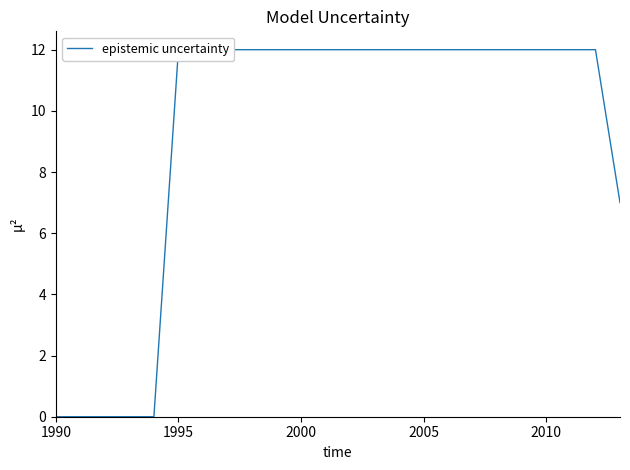

What is the value of the 21st point from the left?

12